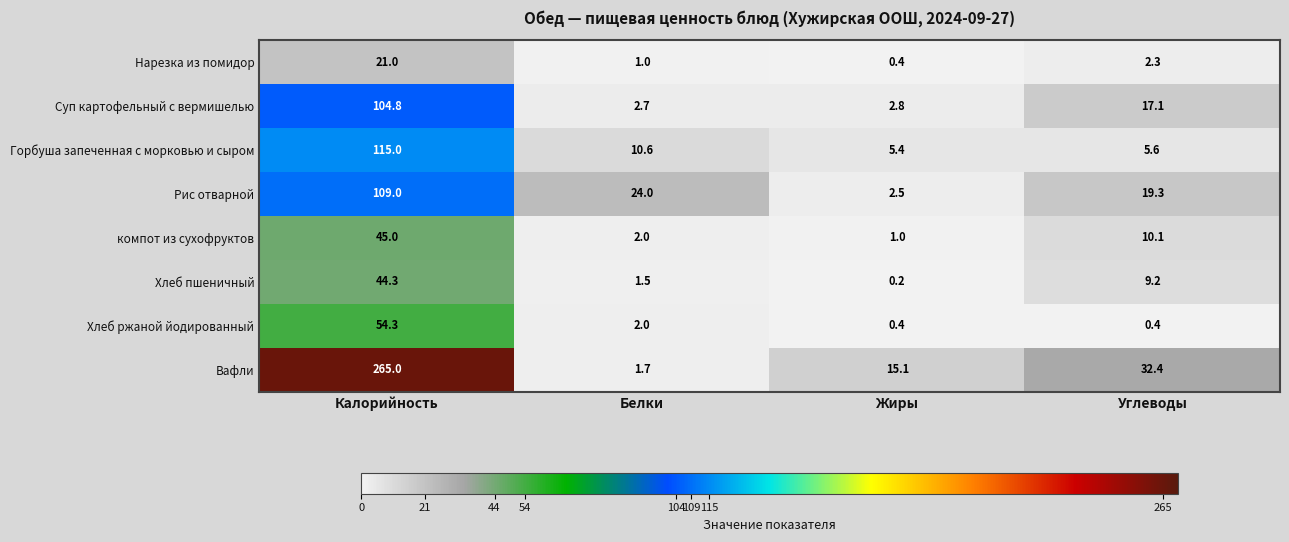

What is the spread (max minus min) of values at Углеводы?

32.0